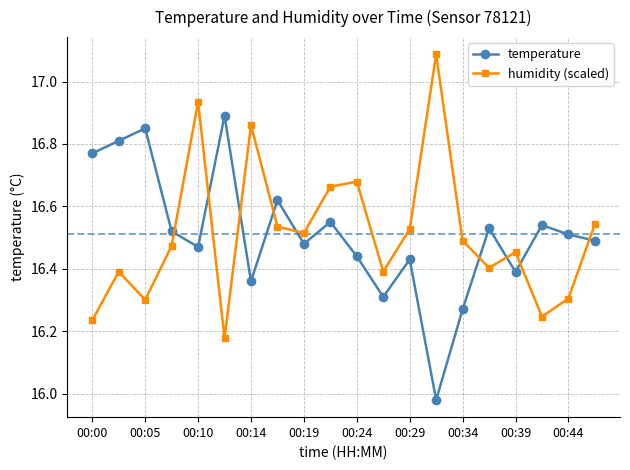

Rank the series by their maximum value, from lowest to highest.

temperature, humidity (scaled)